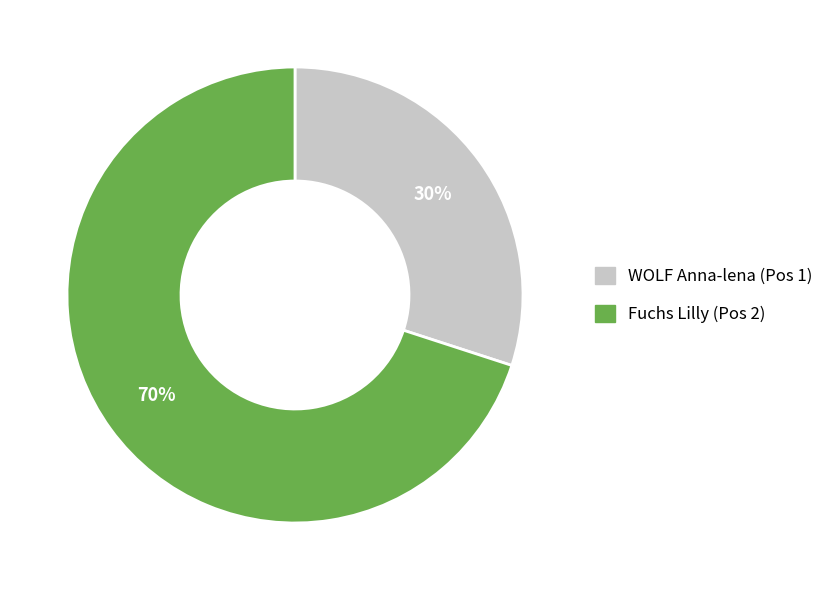

To the nearest percent, what is the combined percentage of Fuchs Lilly (Pos 2) and WOLF Anna-lena (Pos 1)?

100%